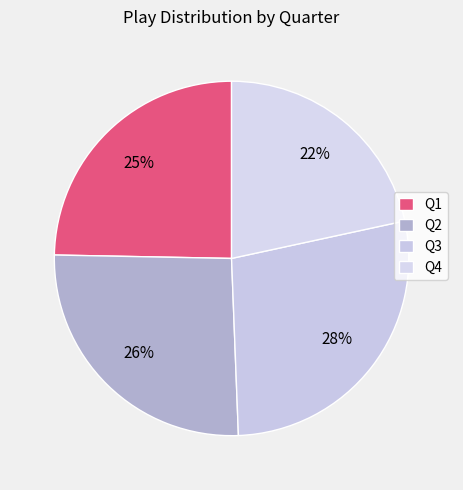

The Q4 slice represents 22% of the pie. True or false?

True